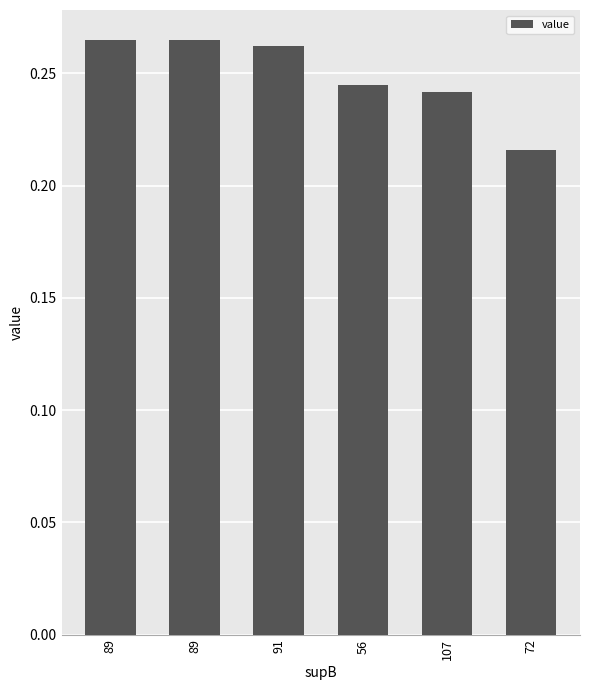

What is the sum of all values?

1.5